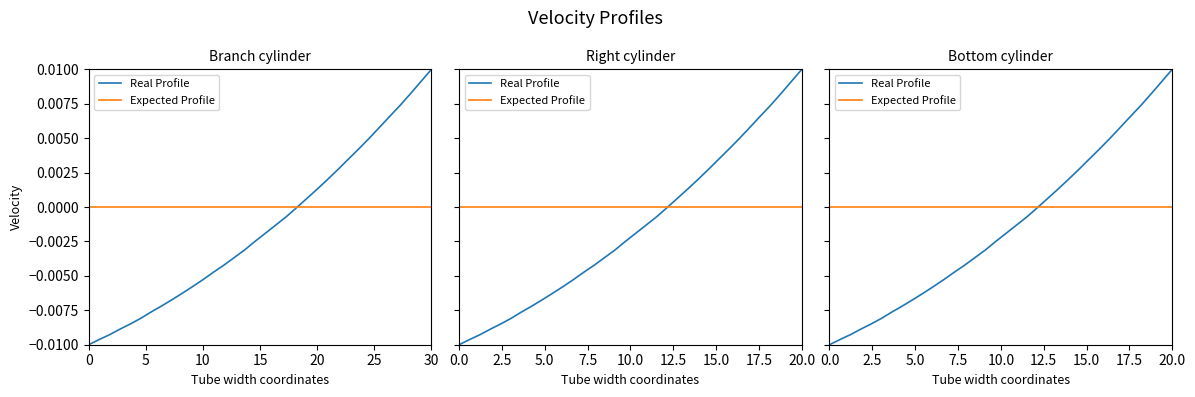

The value at 219.2067 is -0.0. True or false?

True